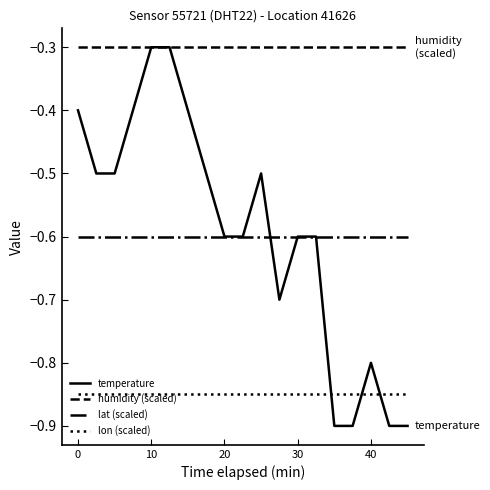

Which series has the largest total across all categories?

humidity (scaled)